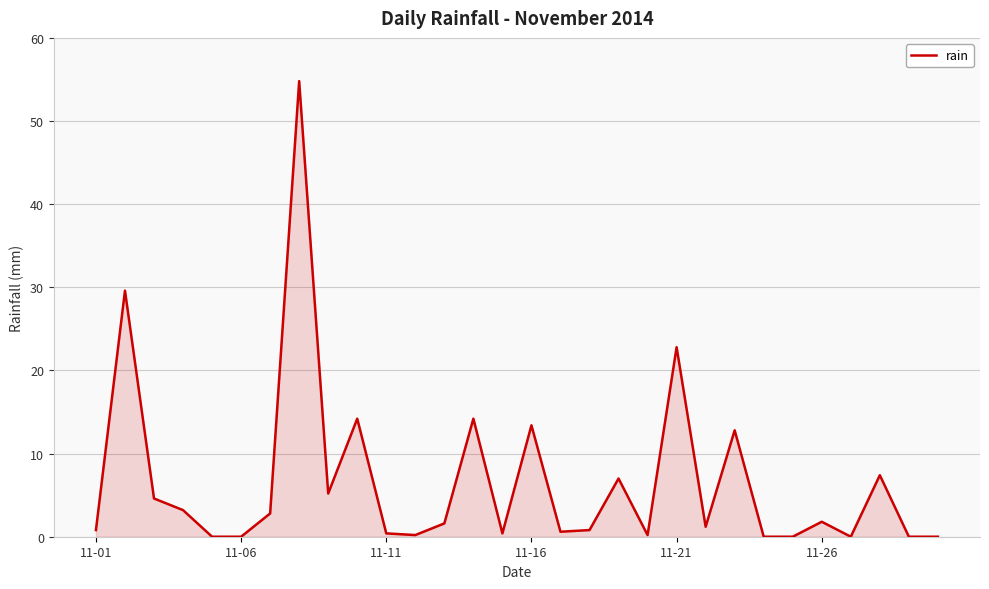

What is the difference between the maximum and minimum values?

54.8